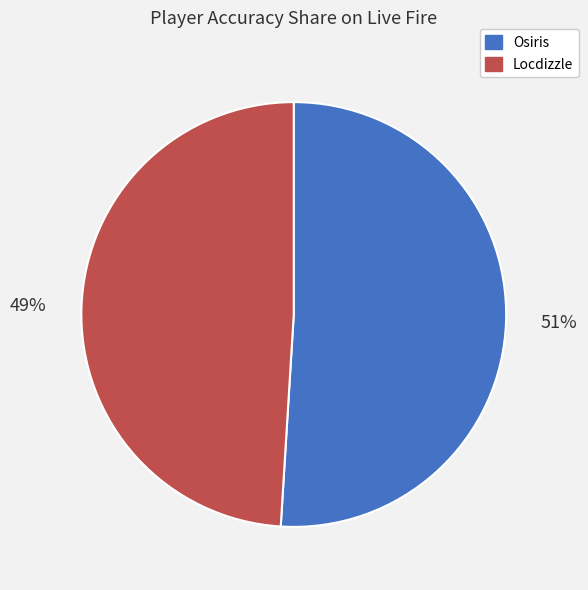

Rank the categories by value from lowest to highest.

Locdizzle, Osiris